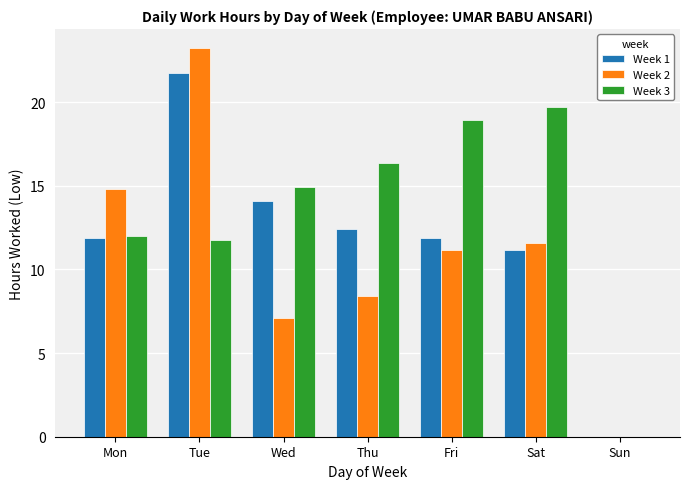

Is it true that Week 1 equals 4.6 at Tue?

False